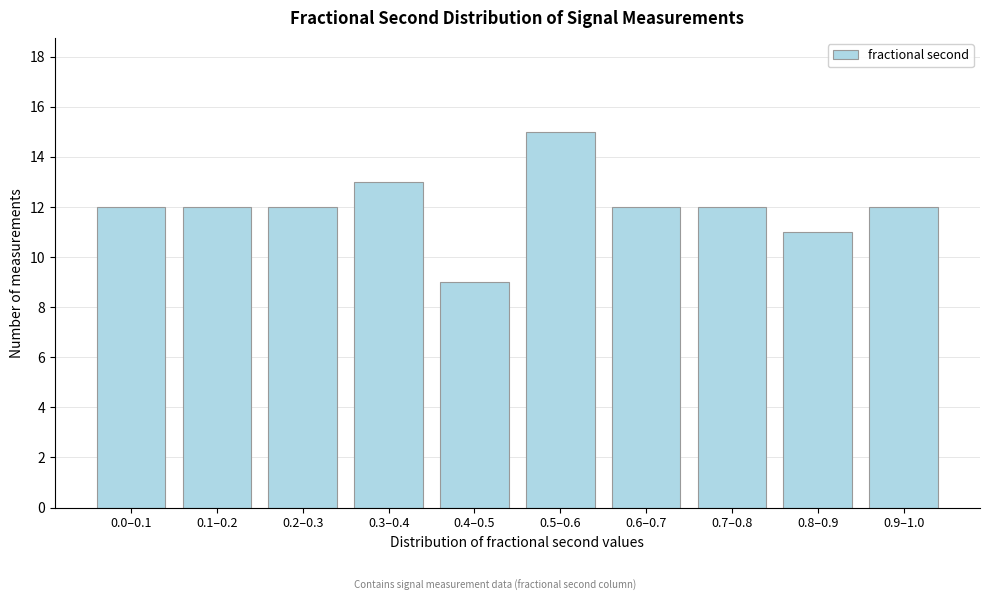

Reading left to right, extract all data points from this chart.

12	12	12	13	9	15	12	12	11	12